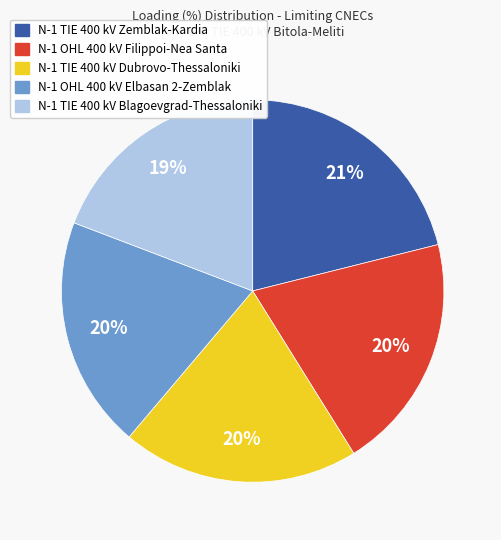

Count the number of slices in the pie.

5